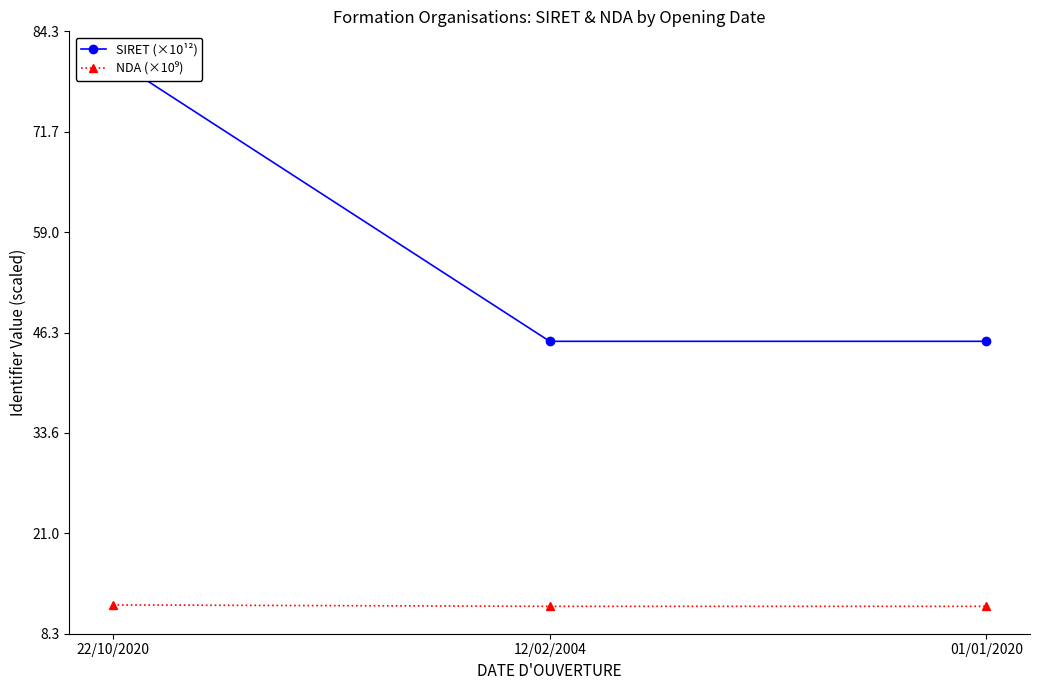

Reading left to right, transcribe all the data shown in this chart.

SIRET (×10¹²): 80.9	45.2	45.2
NDA (×10⁹): 11.9	11.8	11.8